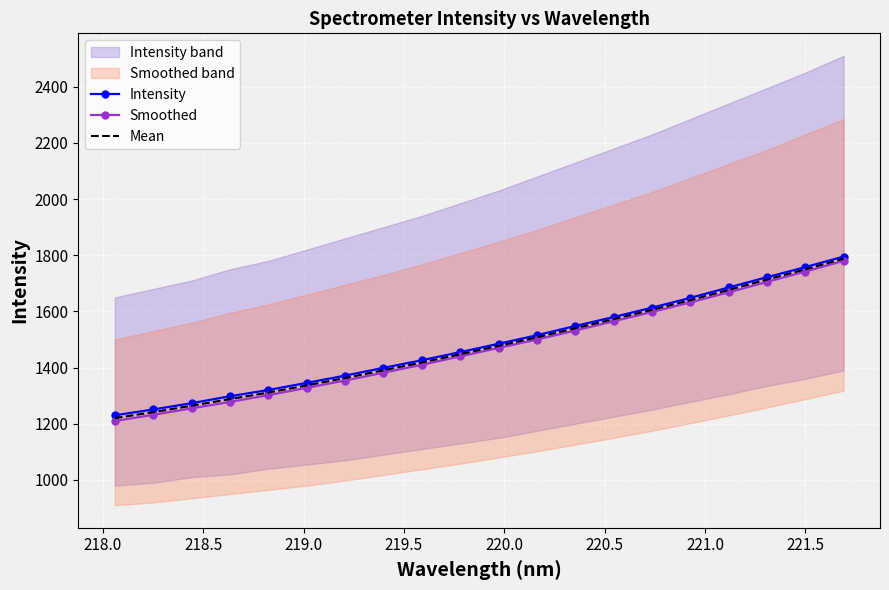

True or false: Smoothed and Intensity intersect in this chart.

False